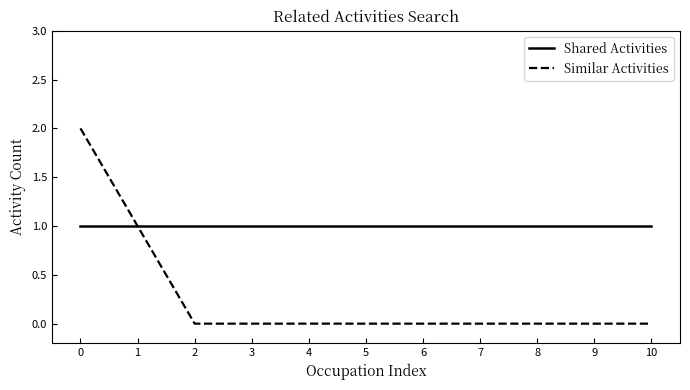

Rank the series at 5 from lowest to highest value.

Similar Activities, Shared Activities